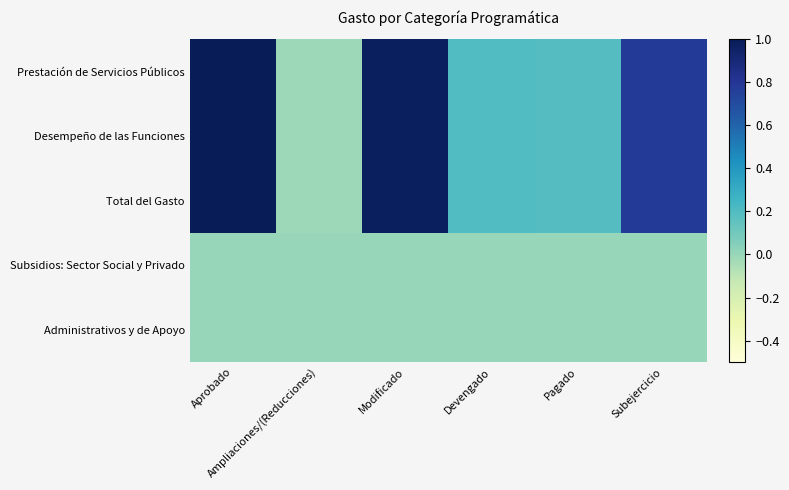

Reading left to right, transcribe all the data shown in this chart.

Prestación de Servicios Públicos: Aprobado=1.0	Ampliaciones/(Reducciones)=-0.0	Modificado=1.0	Devengado=0.2	Pagado=0.2	Subejercicio=0.8
Desempeño de las Funciones: Aprobado=1.0	Ampliaciones/(Reducciones)=-0.0	Modificado=1.0	Devengado=0.2	Pagado=0.2	Subejercicio=0.8
Total del Gasto: Aprobado=1.0	Ampliaciones/(Reducciones)=-0.0	Modificado=1.0	Devengado=0.2	Pagado=0.2	Subejercicio=0.8
Subsidios: Sector Social y Privado: Aprobado=0.0	Ampliaciones/(Reducciones)=0.0	Modificado=0.0	Devengado=0.0	Pagado=0.0	Subejercicio=0.0
Administrativos y de Apoyo: Aprobado=0.0	Ampliaciones/(Reducciones)=0.0	Modificado=0.0	Devengado=0.0	Pagado=0.0	Subejercicio=0.0